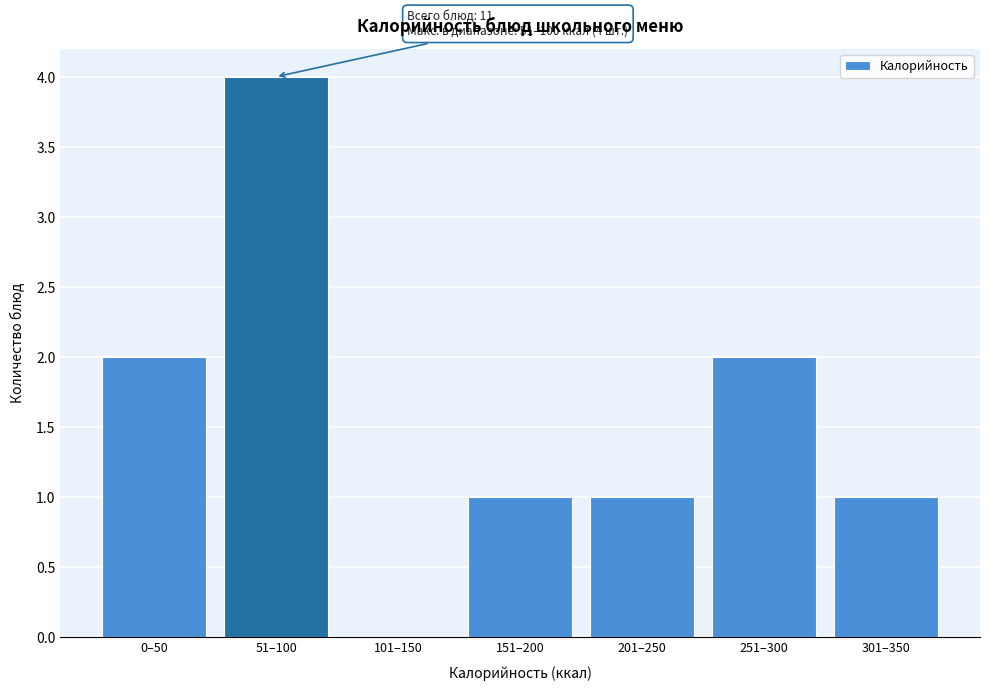

Reading left to right, extract all data points from this chart.

0–50=2	51–100=4	101–150=0	151–200=1	201–250=1	251–300=2	301–350=1